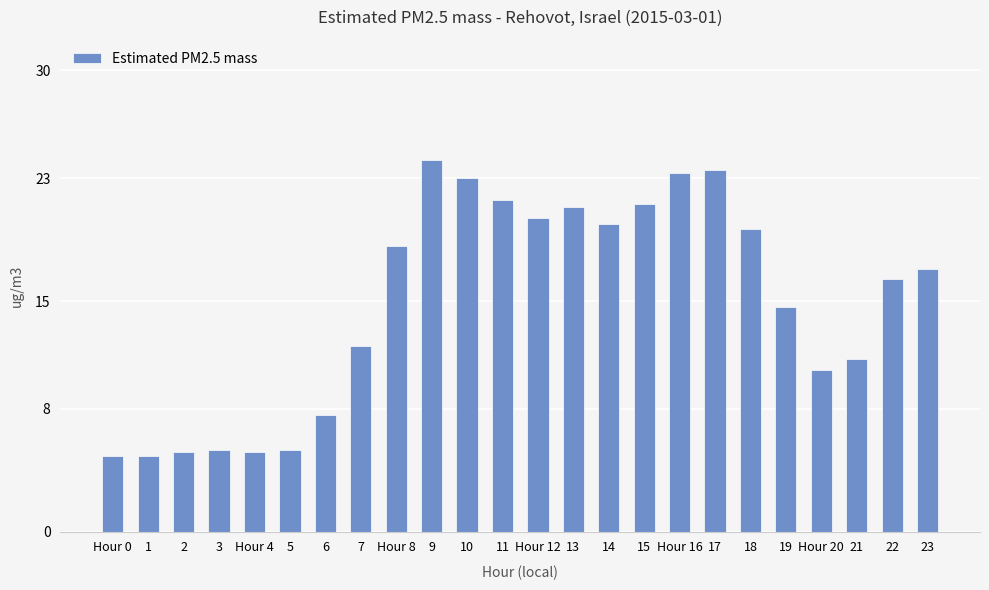

Between 19 and 17, which is larger?

17